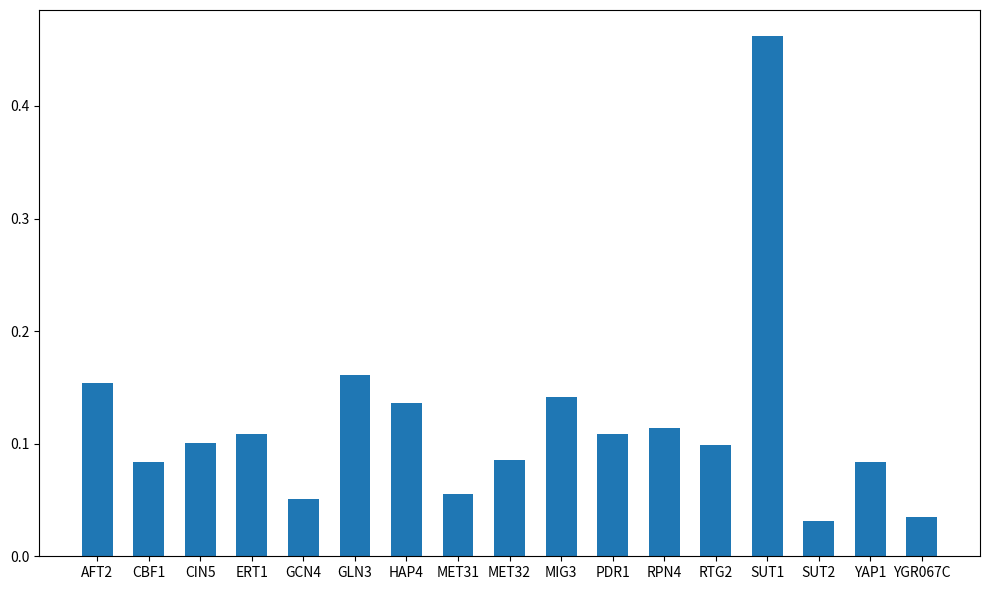

The value at MET31 is 0.1. True or false?

True